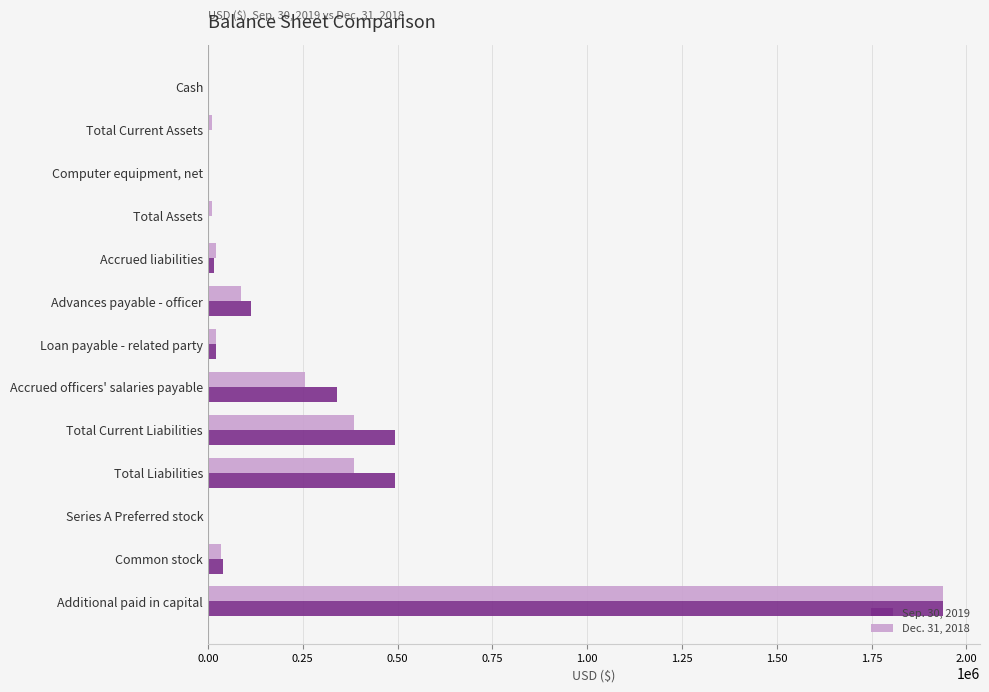

At which category does the chart reach its peak across all series?

Additional paid in capital